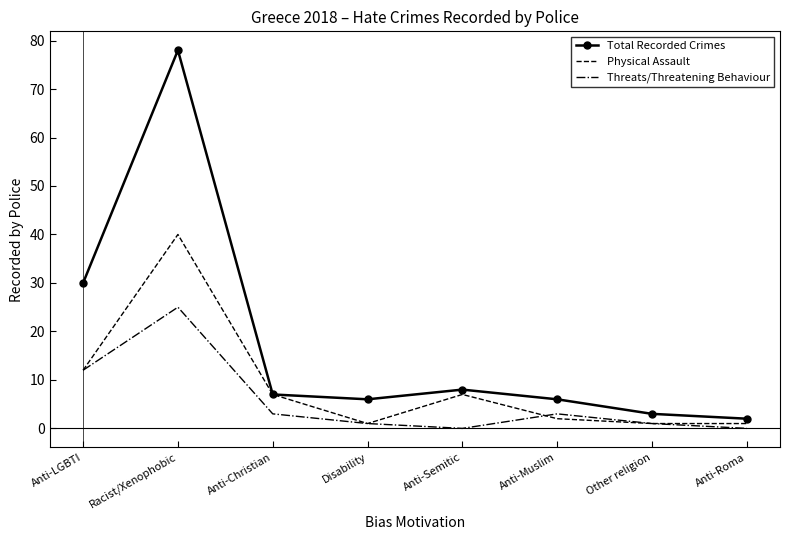

What is the sum of the Physical Assault values at Racist/Xenophobic and Other religion?

41